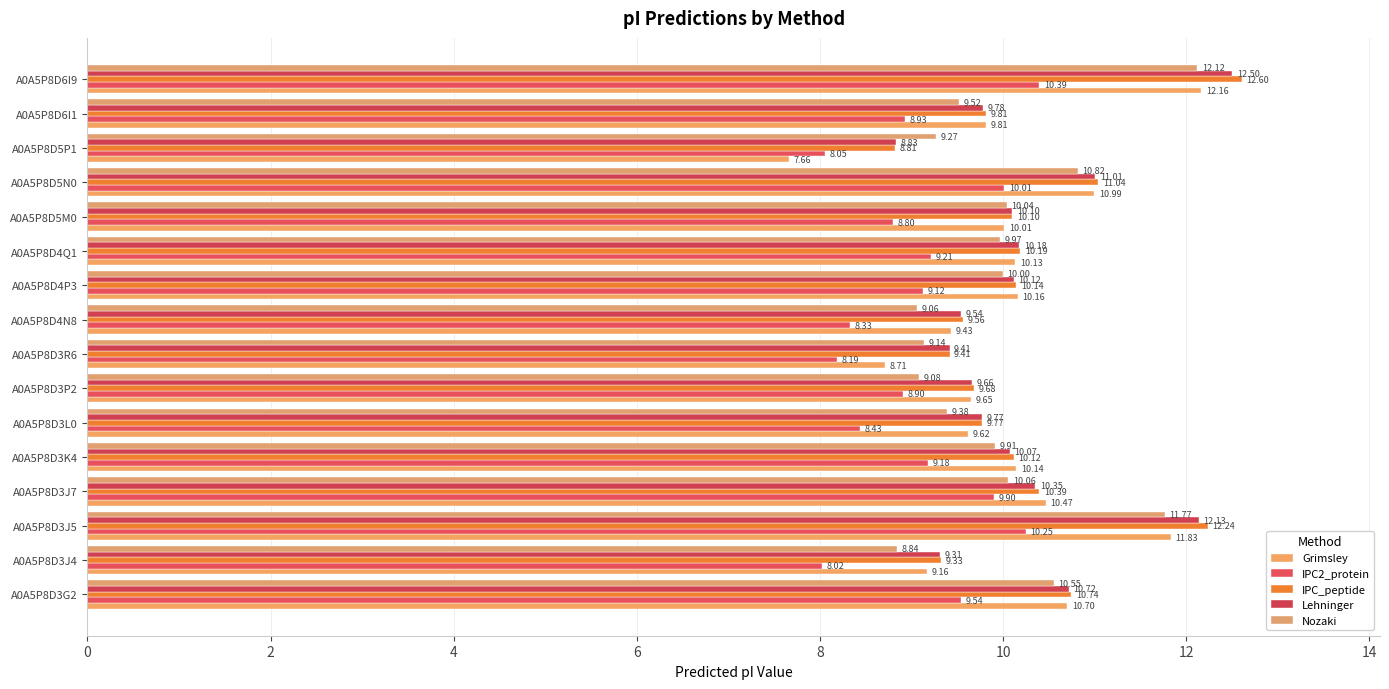

Which series has the largest total across all categories?

IPC_peptide